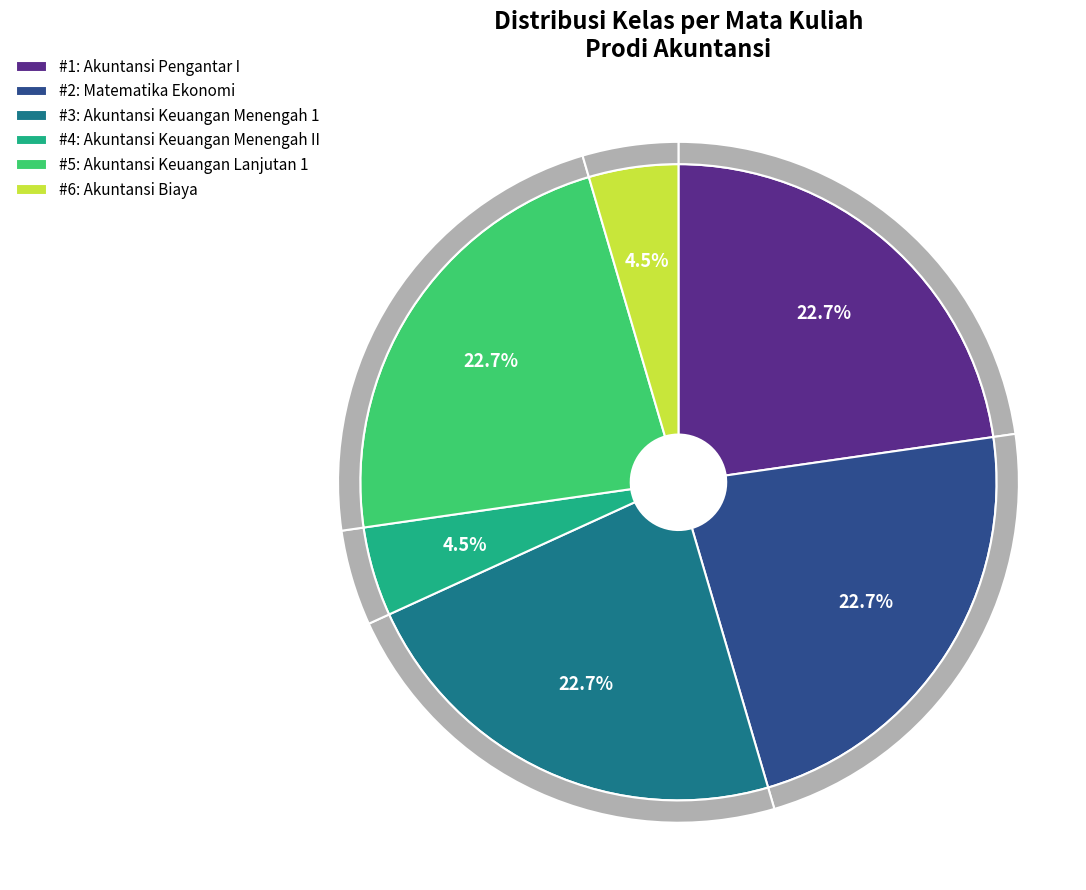

Which slice is the smallest?

Akuntansi Keuangan Menengah II